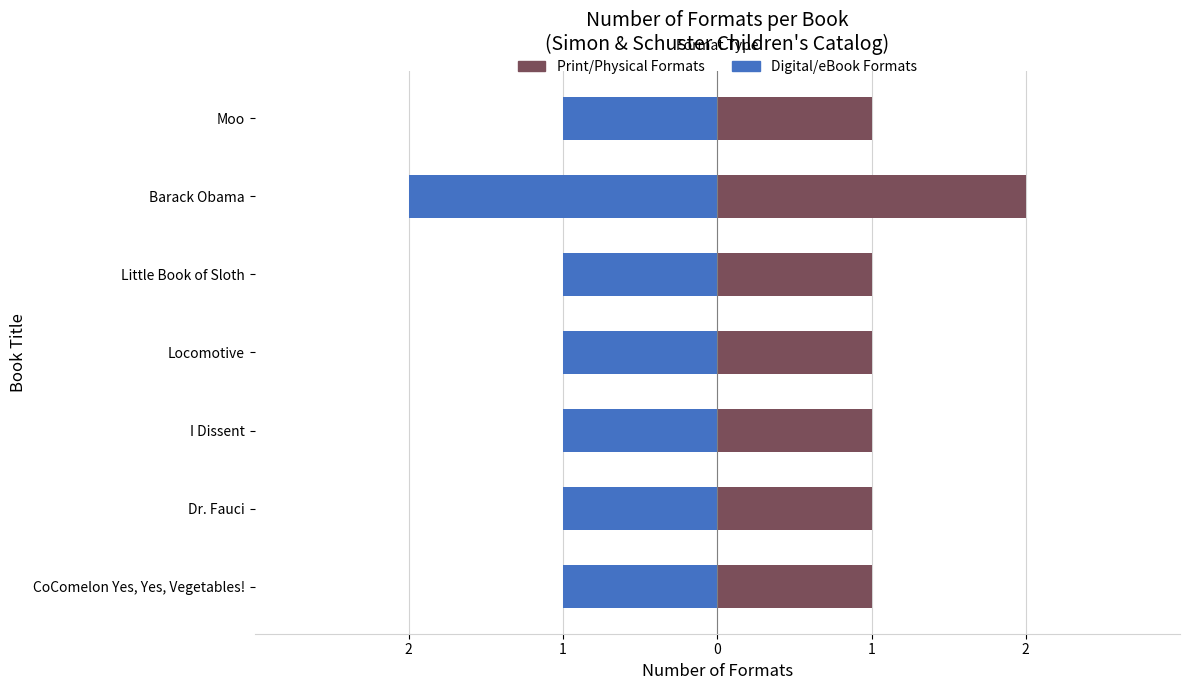

How many data points does each series have?

7